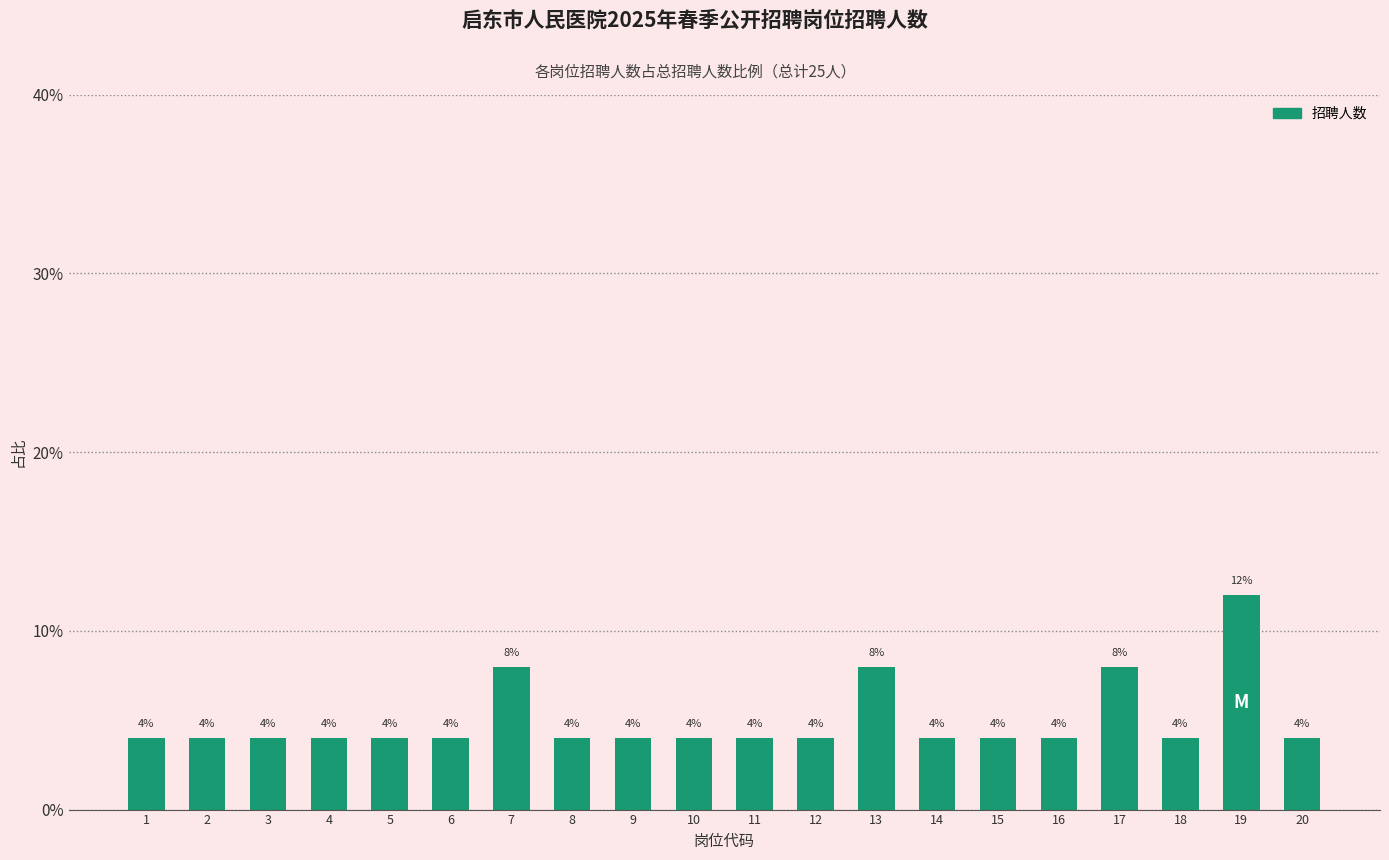

Count the number of categories in the chart.

20